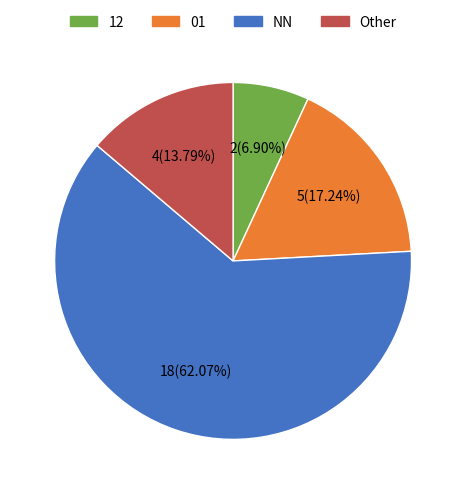

Does any single category account for the majority?

Yes